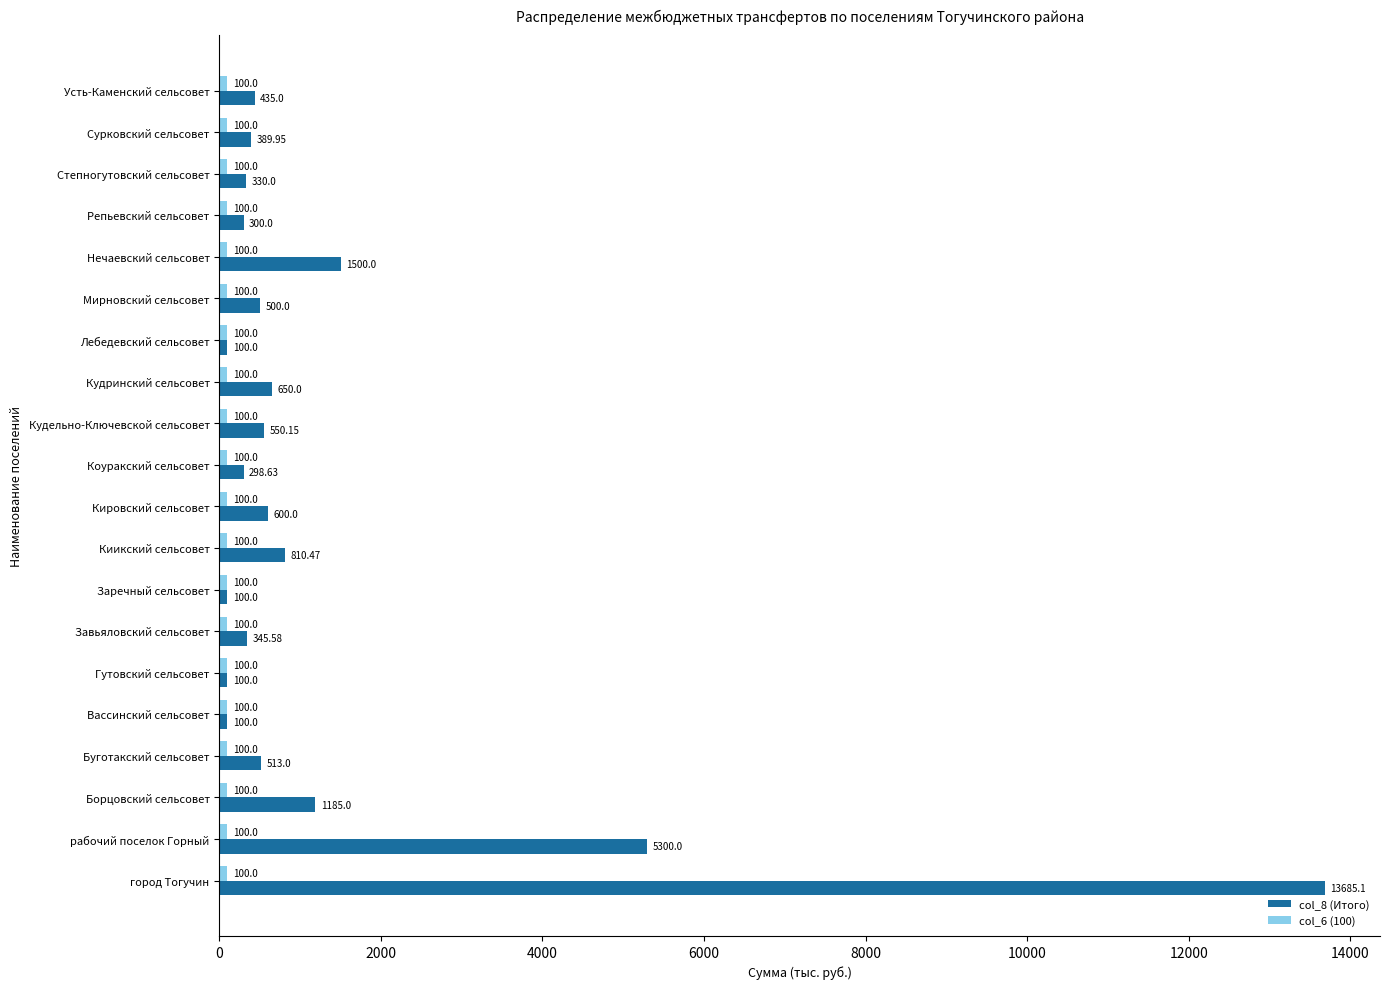

At which category does the chart reach its peak across all series?

город Тогучин